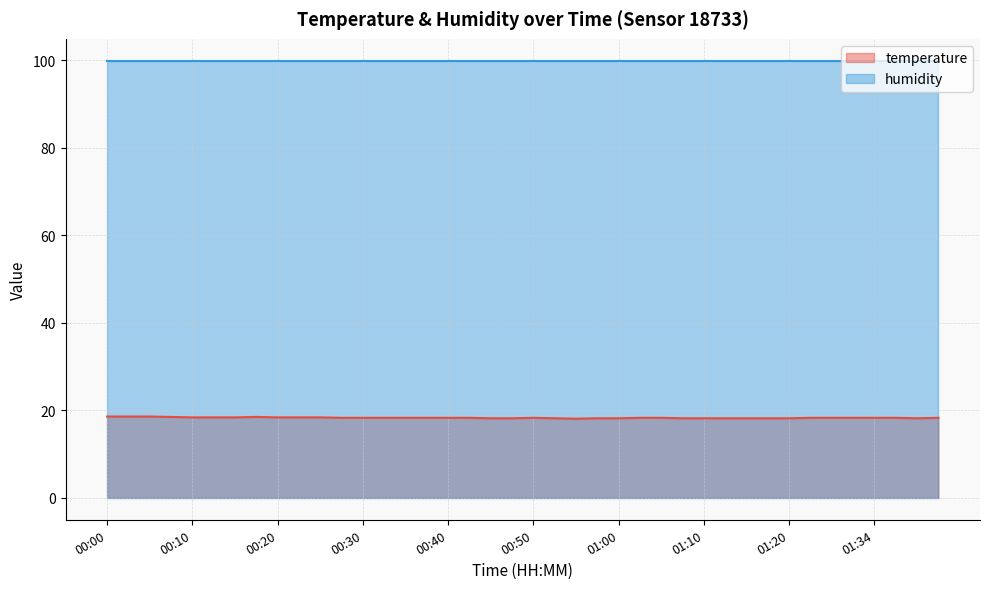

What is the label of the 29th point from the left?

01:10